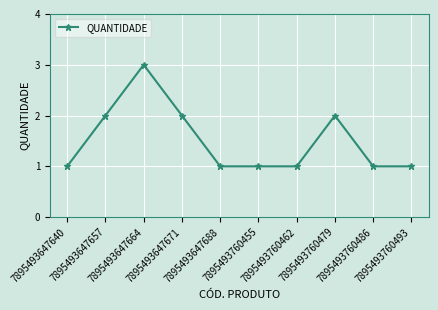

What is the ratio of the value at 7895493647688 to the value at 7895493647657?

0.5